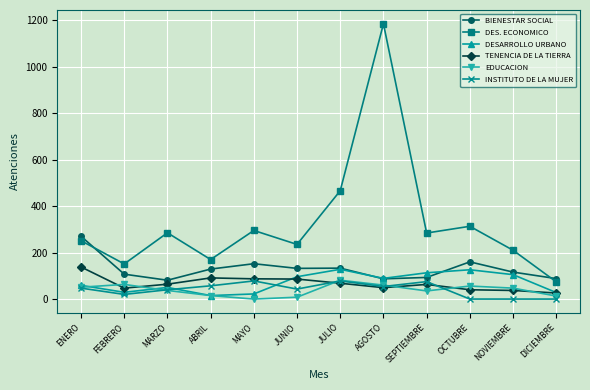

Is it true that INSTITUTO DE LA MUJER equals 44 at OCTUBRE?

False